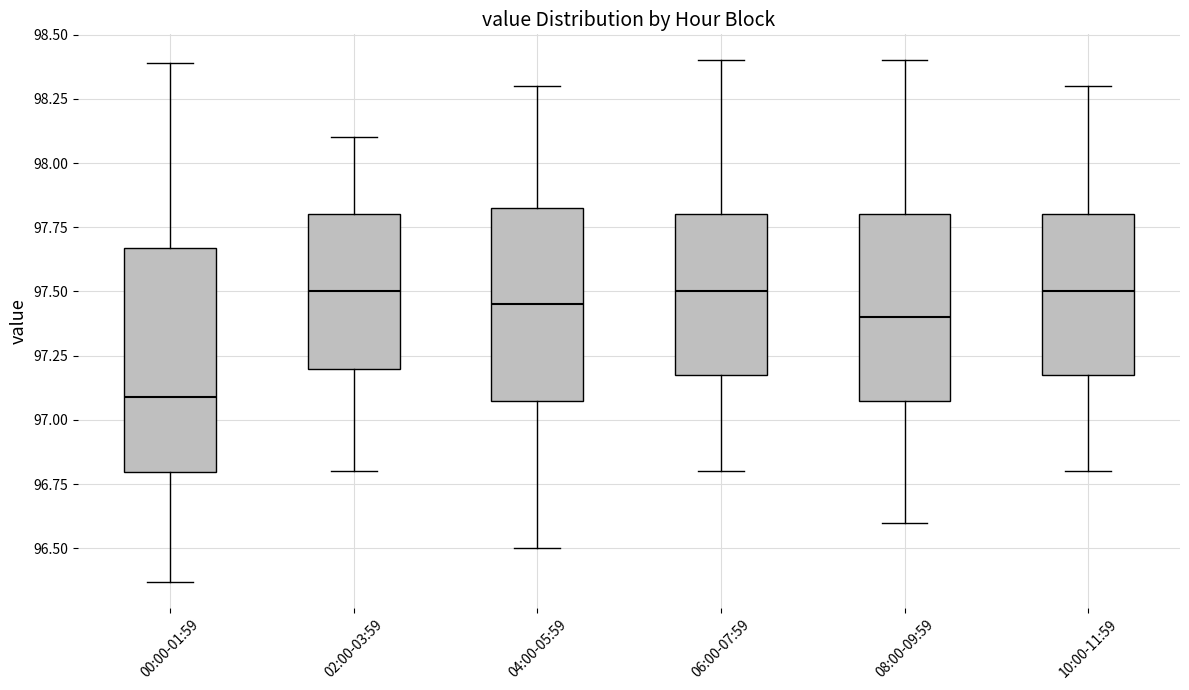

Reading left to right, read every box against the y-axis: the position of its median line, the range the box covers, and the ends of its whiskers. The values are not printed on the chart, so give them approximately, as read against the axis.

00:00-01:59: median 97.10, box 96.80 to 97.65, whiskers 96.35 to 98.40
02:00-03:59: median 97.50, box 97.20 to 97.80, whiskers 96.80 to 98.10
04:00-05:59: median 97.45, box 97.10 to 97.85, whiskers 96.50 to 98.30
06:00-07:59: median 97.50, box 97.20 to 97.80, whiskers 96.80 to 98.40
08:00-09:59: median 97.40, box 97.10 to 97.80, whiskers 96.60 to 98.40
10:00-11:59: median 97.50, box 97.20 to 97.80, whiskers 96.80 to 98.30